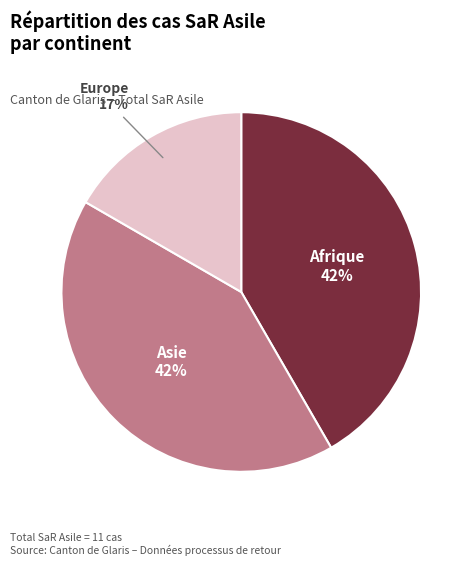

To the nearest percent, what is the average slice percentage?

33%